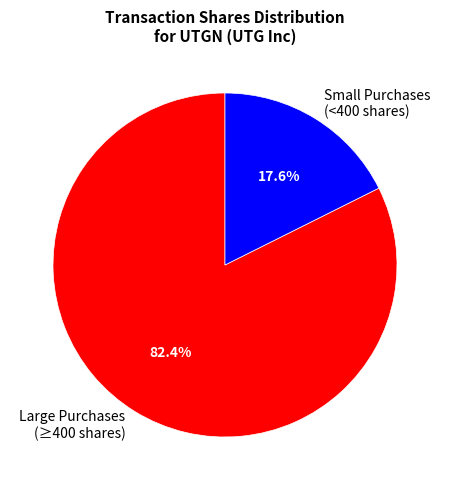

Is there a majority slice in this chart?

Yes